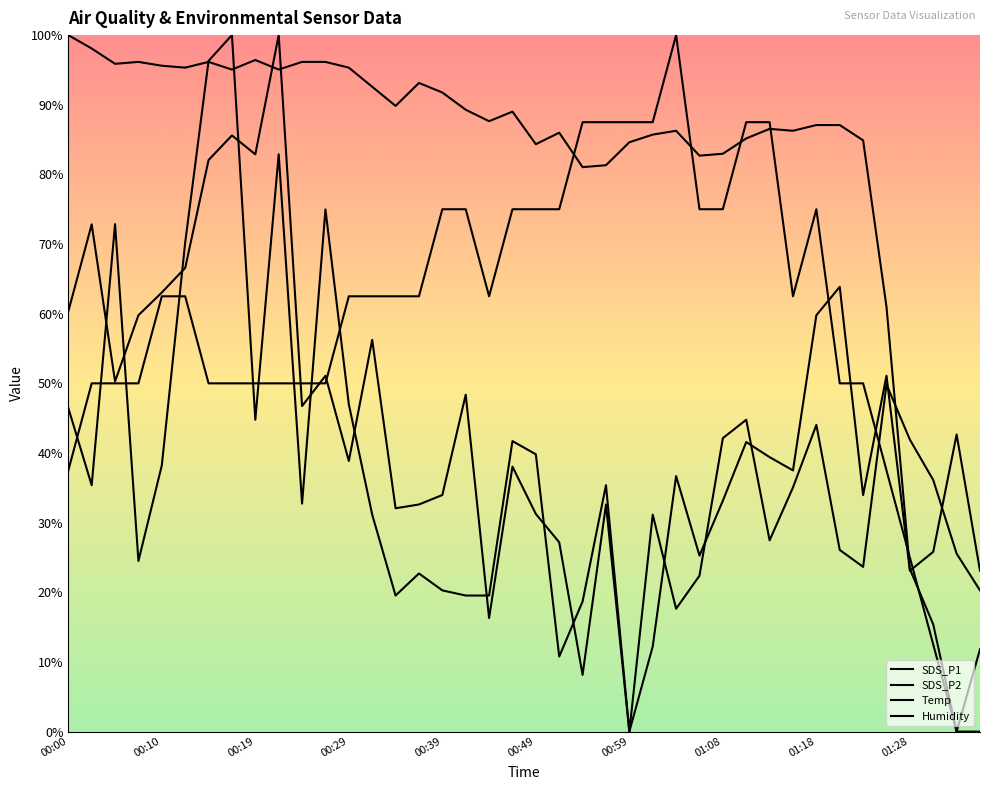

Does the chart display data point markers on the line(s)?

No